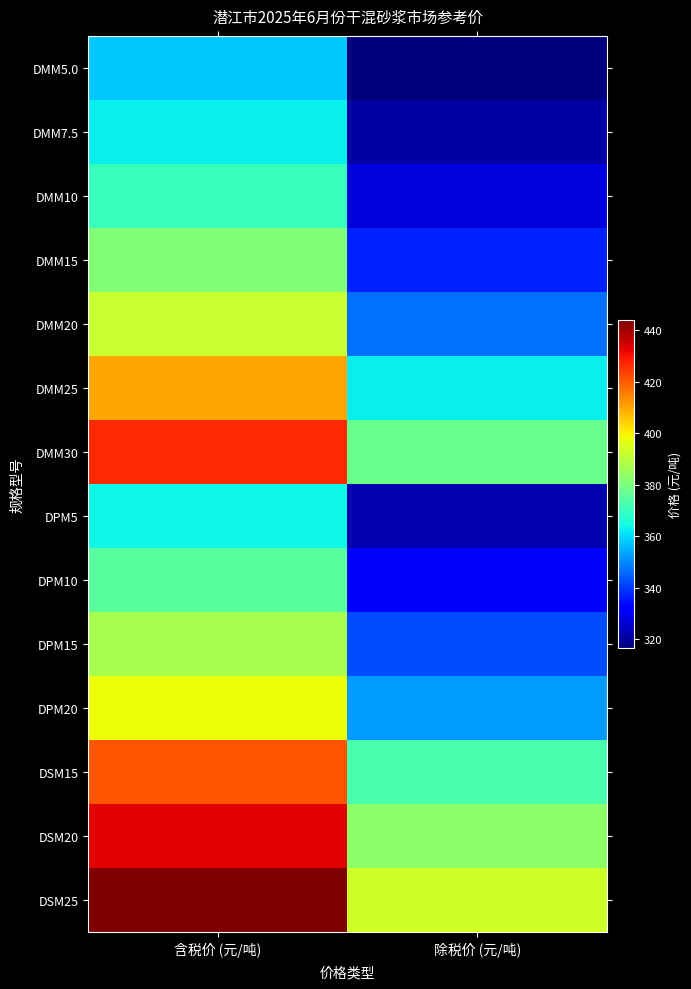

What is the minimum value shown in the chart?

316.8